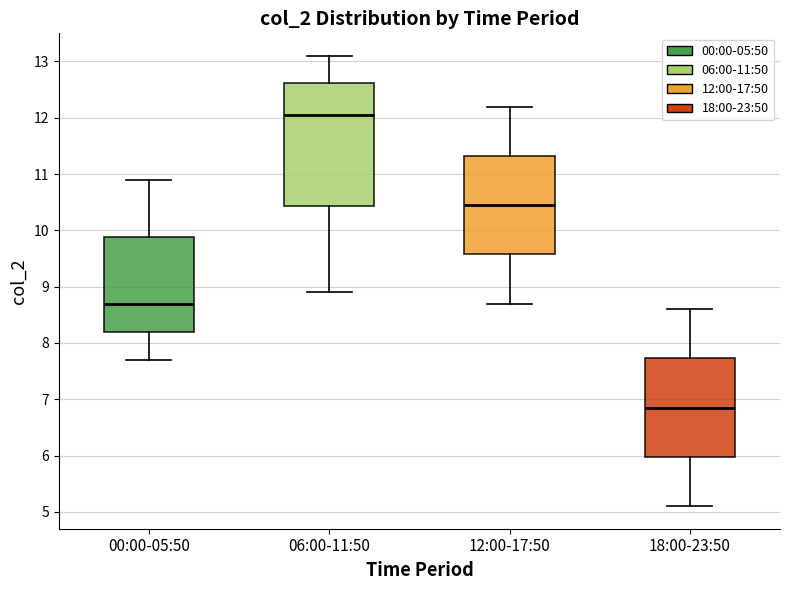

Reading left to right, transcribe this box plot: for each box, give where its median line is, the range the box spans, and where its two whiskers end, as read against the y-axis. The values are not printed on the chart, so give them approximately, as read against the axis.

00:00-05:50: median 8.7, box 8.2 to 9.9, whiskers 7.7 to 10.9
06:00-11:50: median 12.1, box 10.4 to 12.6, whiskers 8.9 to 13.1
12:00-17:50: median 10.5, box 9.6 to 11.3, whiskers 8.7 to 12.2
18:00-23:50: median 6.9, box 6.0 to 7.7, whiskers 5.1 to 8.6